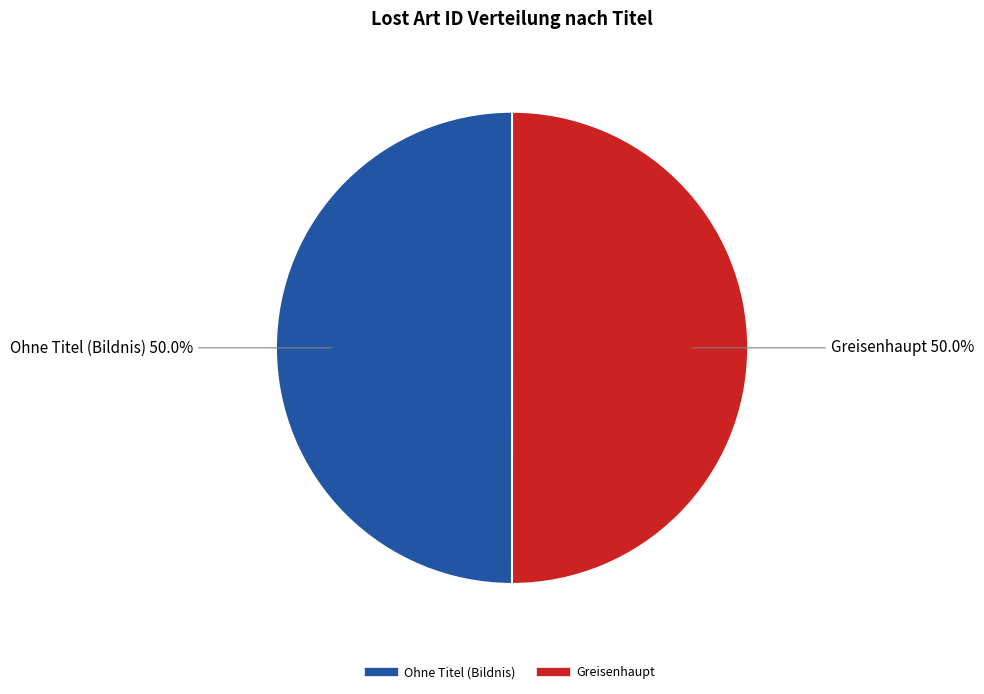

Count the number of slices in the pie.

2